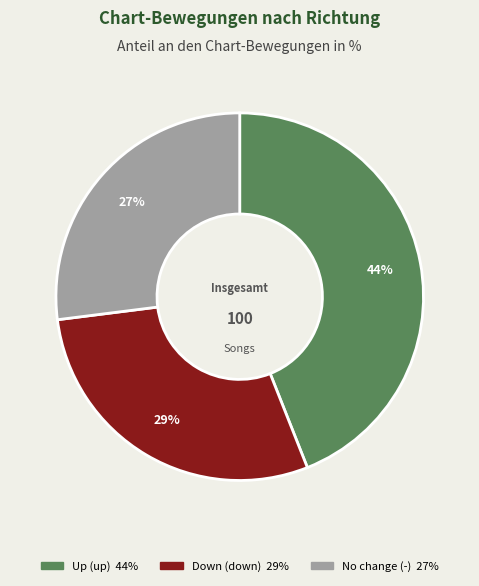

To the nearest percent, what is the difference between the largest and smallest slice percentages?

17%